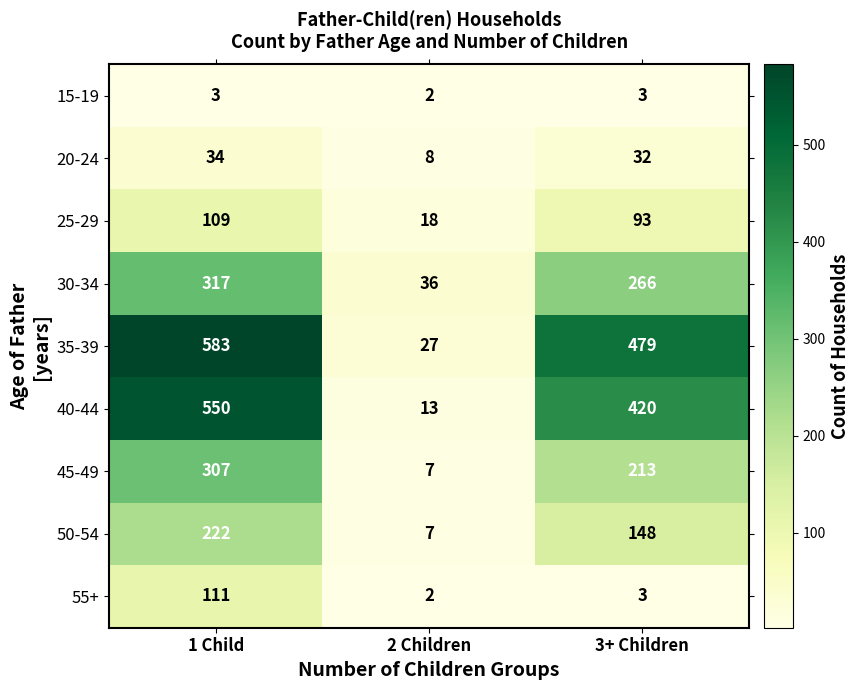

At how many categories does at least one series exceed 526?

1